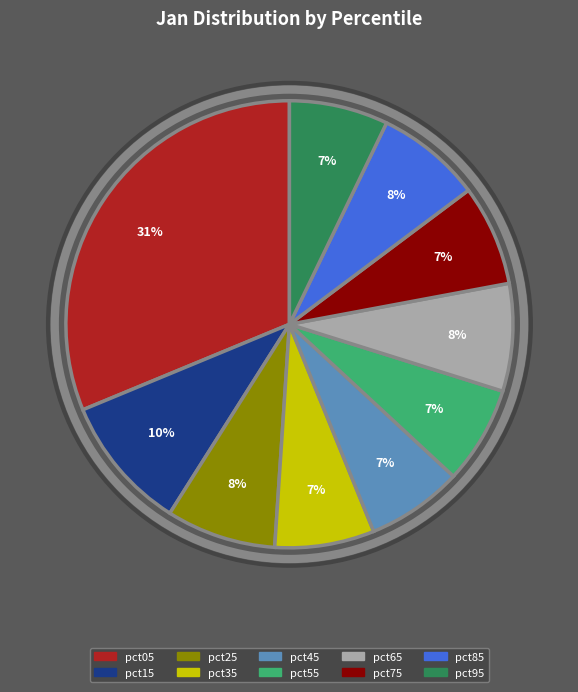

The pct85 slice represents 1% of the pie. True or false?

False